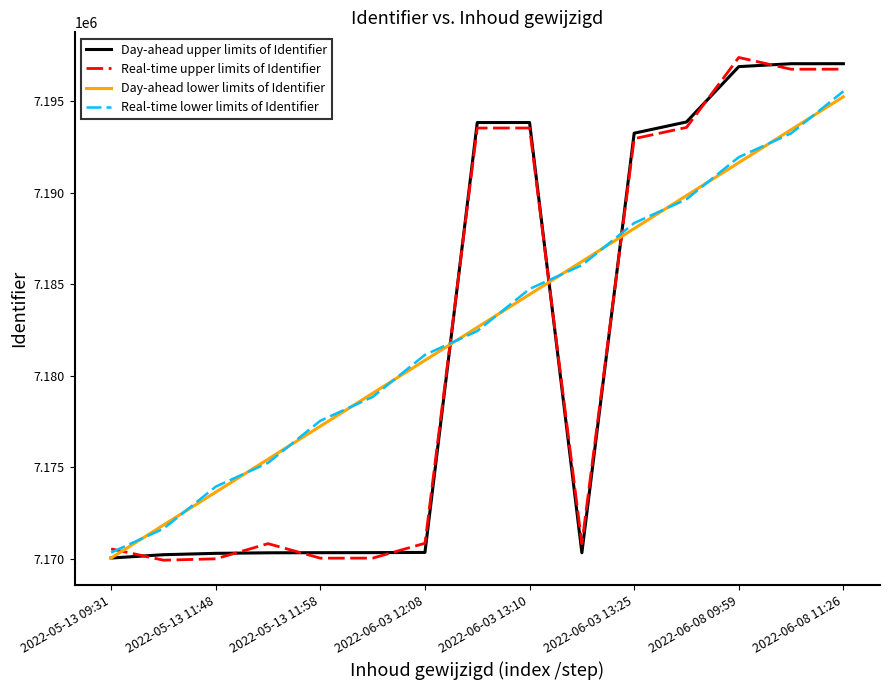

What is the maximum value for Day-ahead upper limits of Identifier?

7197056